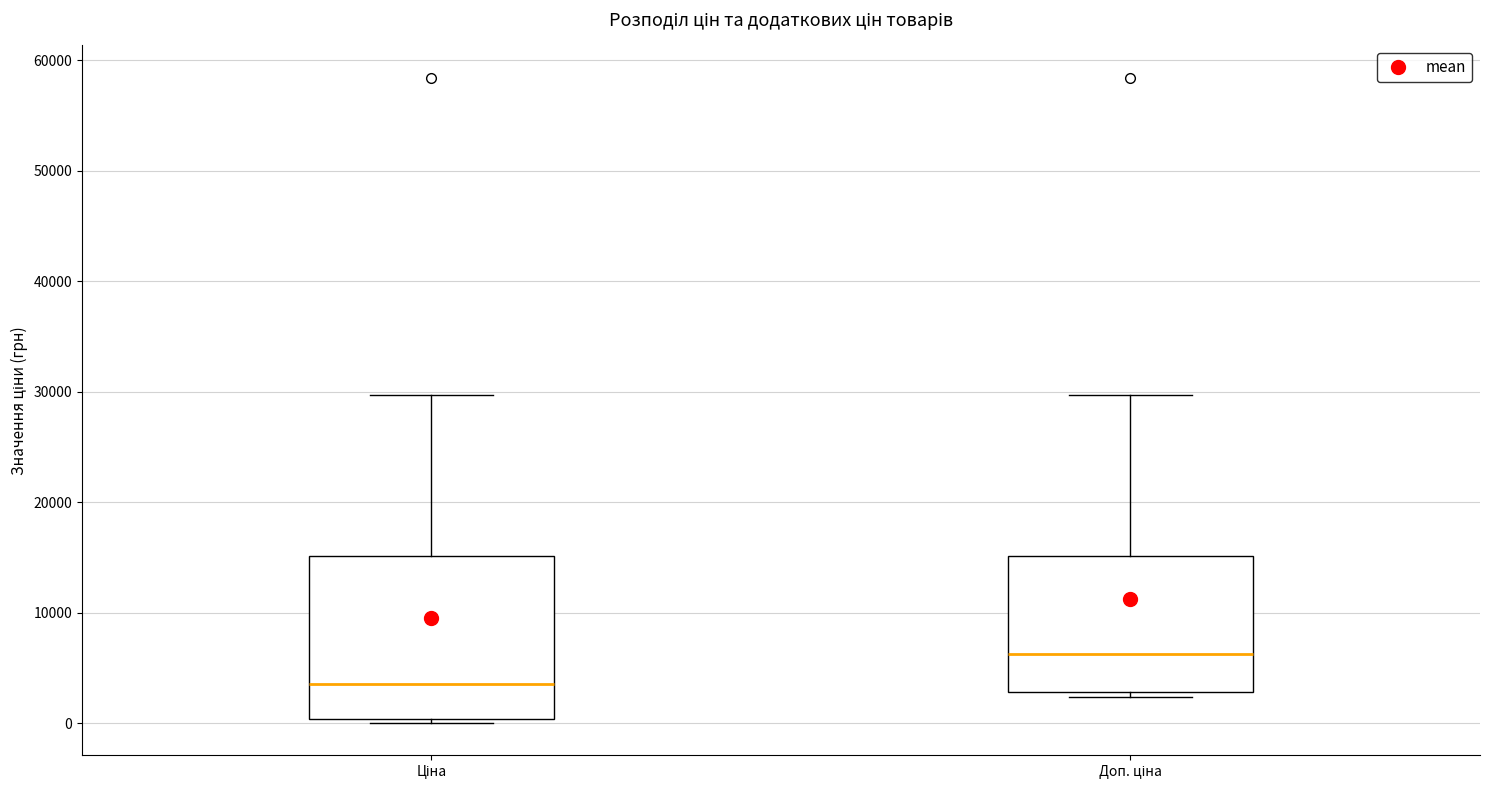

Which box has the highest median line?

Доп. ціна